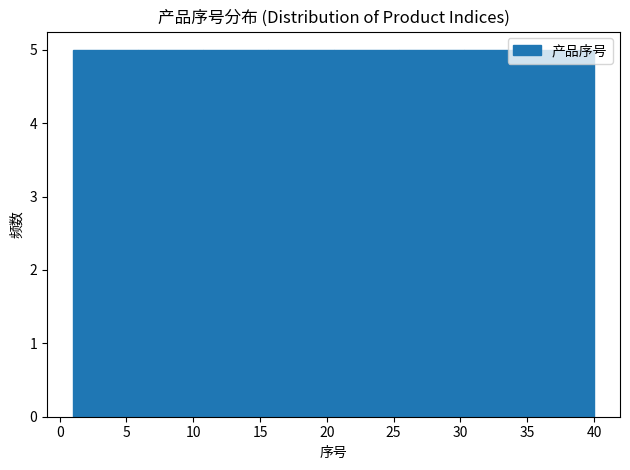

What is the height of the bar covering 1.0 to 6.0 on the x-axis? Neither the bar edges nor the heights are printed on the chart, so give them approximately, as read against the axes.

5